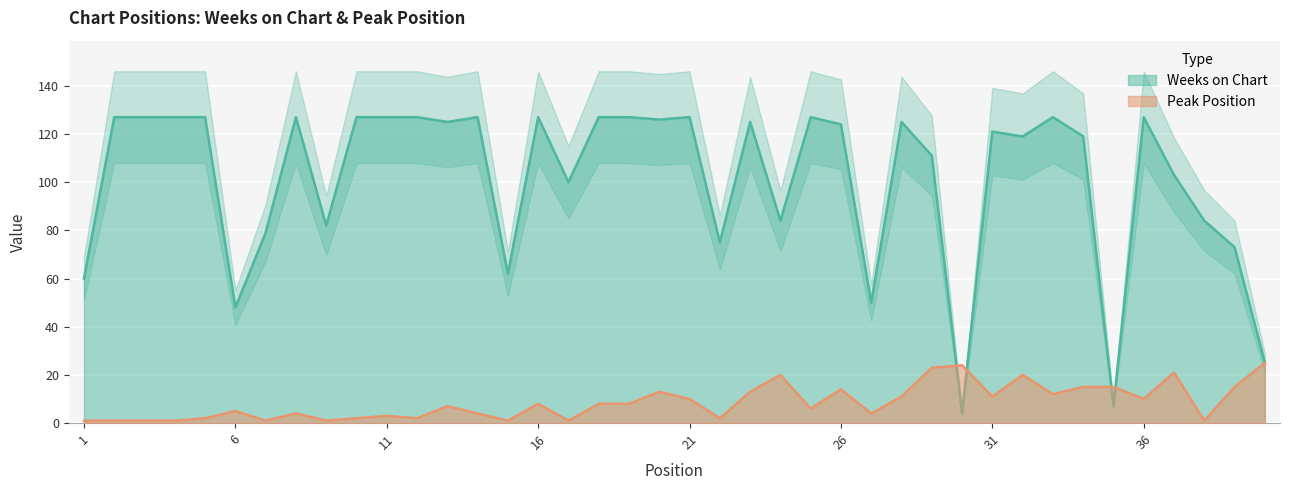

What is the spread (max minus min) of values at 35?

8